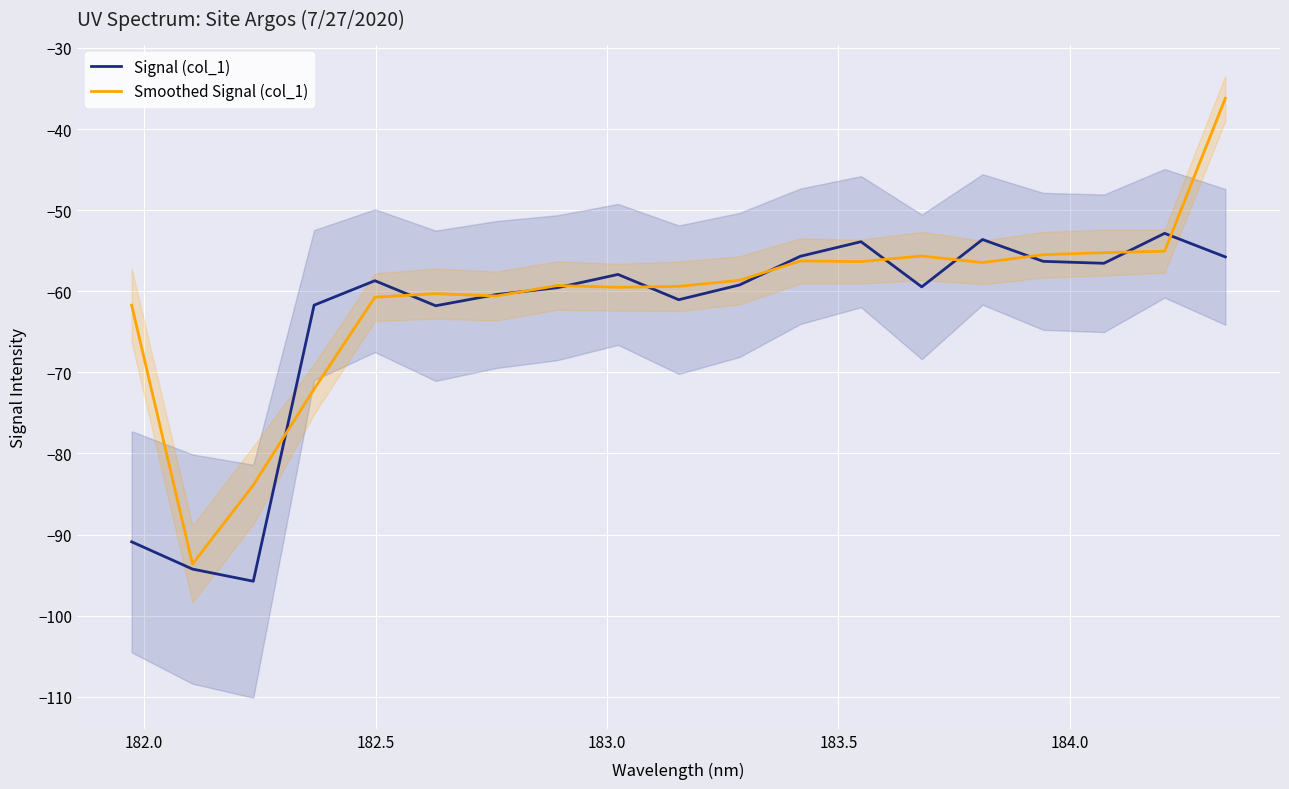

How many values in the Smoothed Signal (col_1) series exceed -59?

9